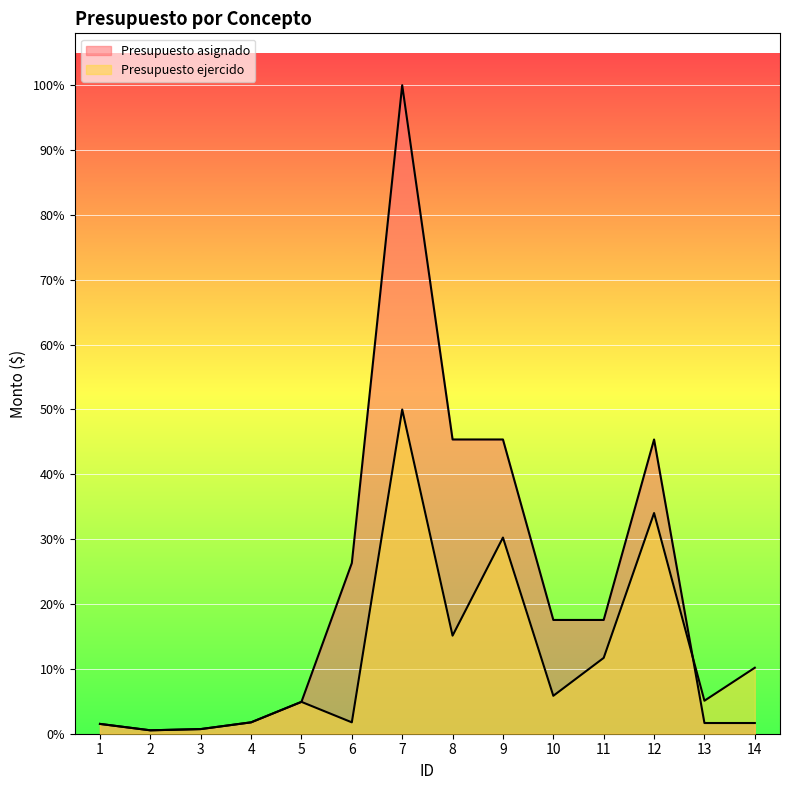

Reading left to right, extract all data points from this chart.

Presupuesto asignado: 10000	3483	4729	11600	32480	174000	661200	300000	300000	115995	115995	300000	10920	10920
Presupuesto ejercido: 10000	3483	4729	11600	32480	11600	330600	100000	200000	38665	77330	225000	33640	67280